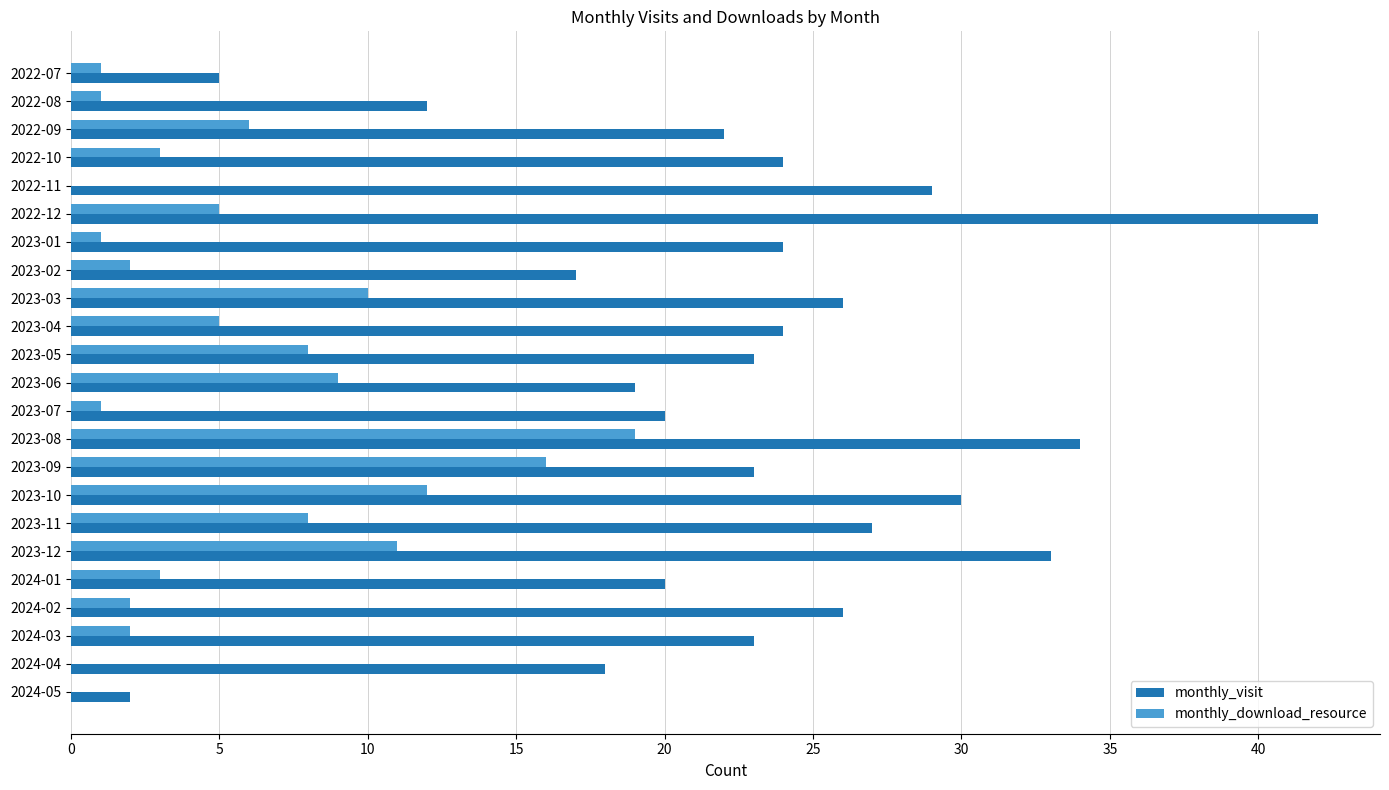

What is the sum of all monthly_download_resource values?

125